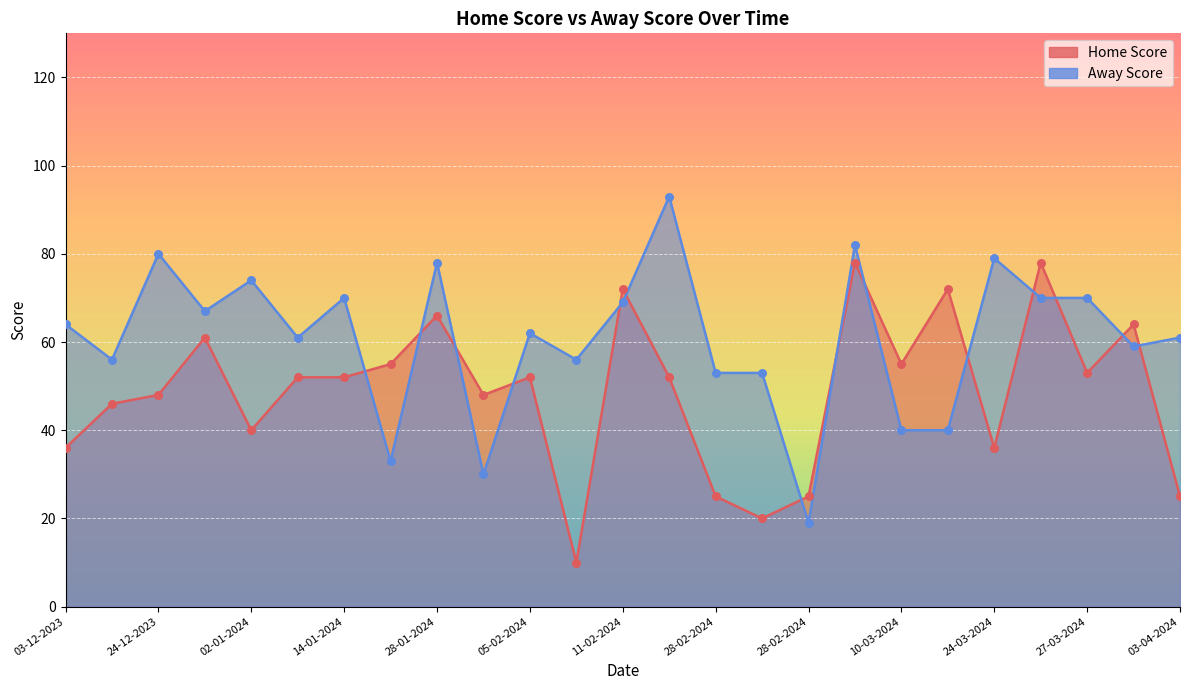

Between 07-02-2024 and 11-02-2024, which is larger?

11-02-2024